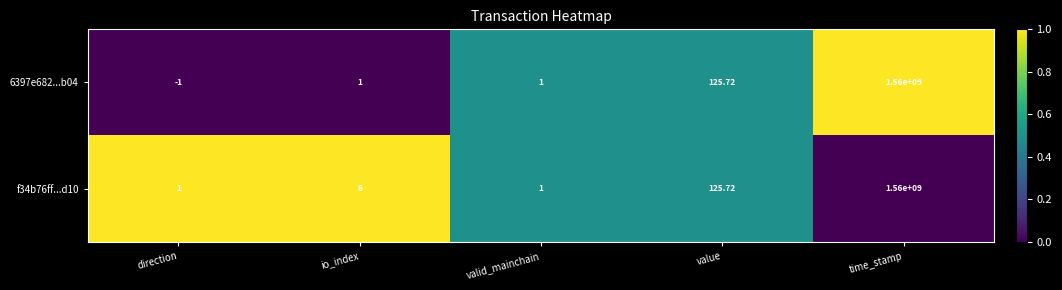

Which label corresponds to the largest value in the chart?

time_stamp